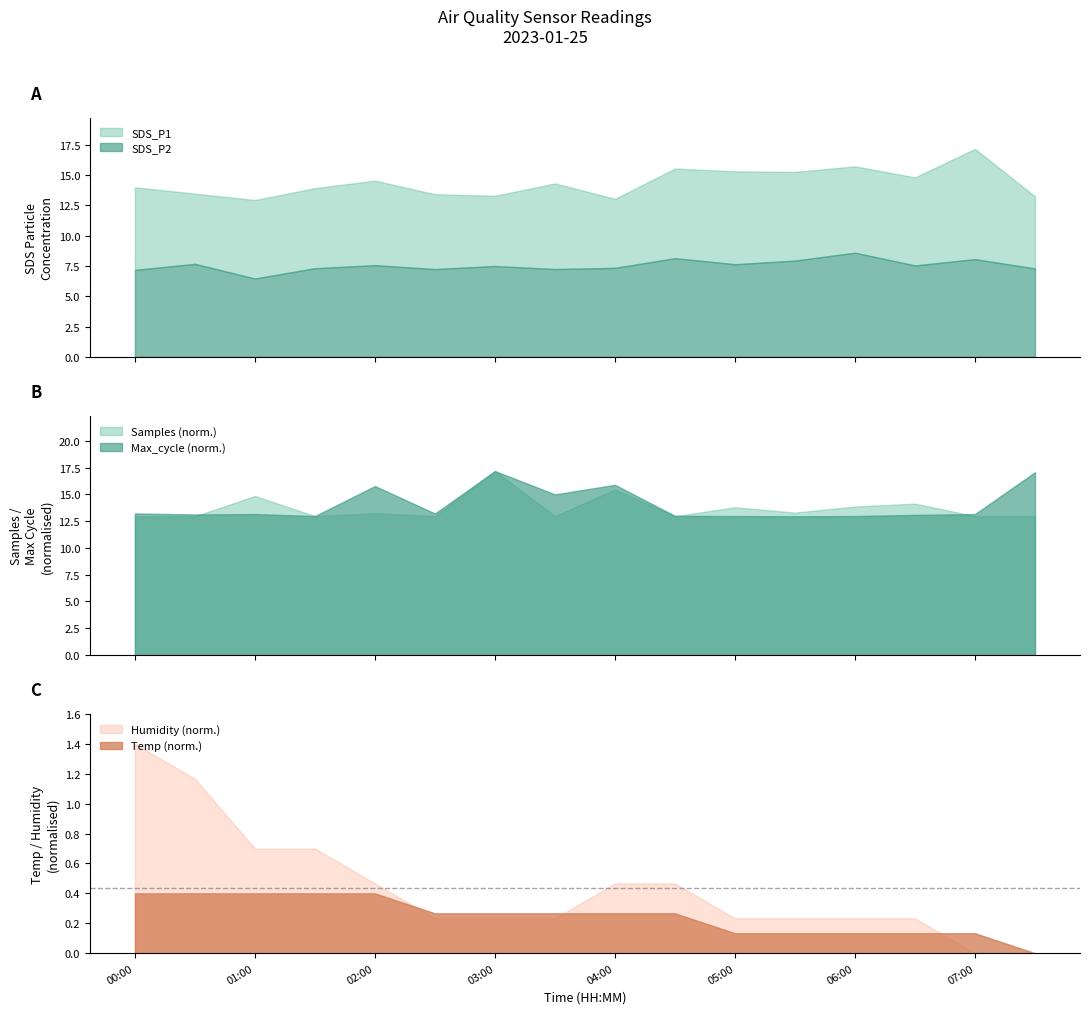

Is the value of SDS_P2 at 05:30 greater than the value of Temp at 00:00?

Yes